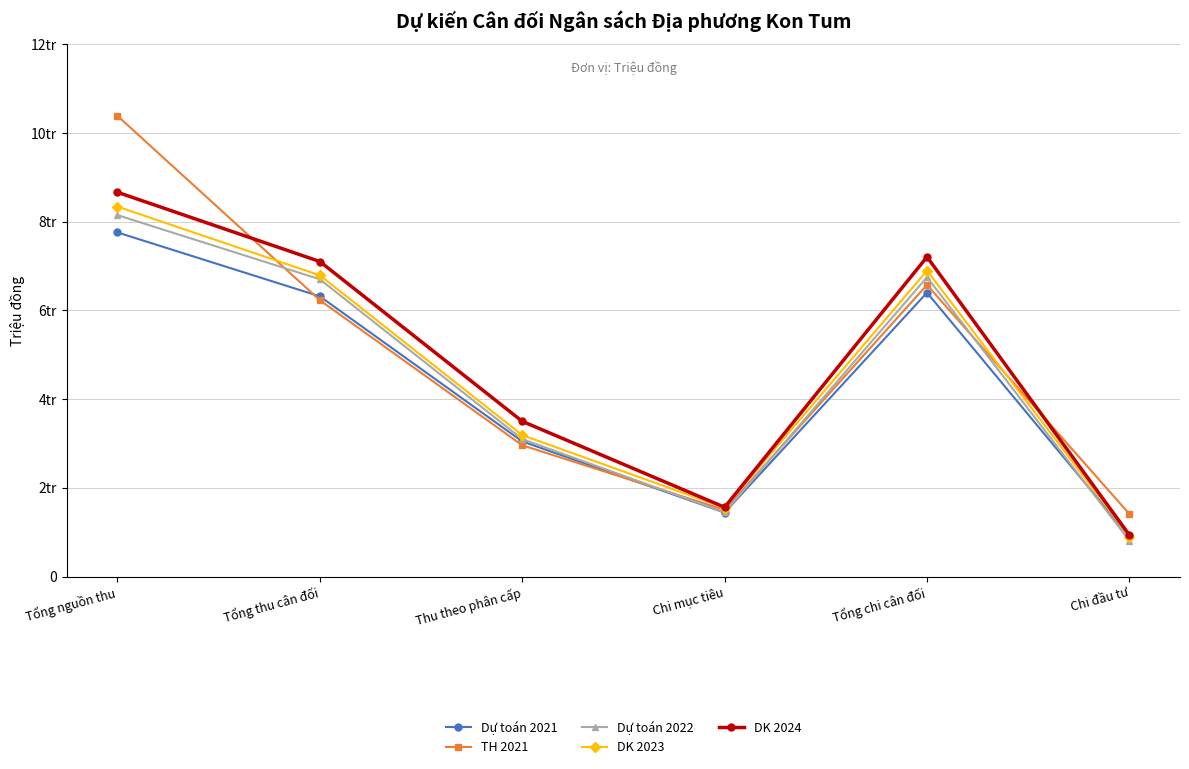

The DK 2023 series shows 231567.8 at Chi đầu tư. True or false?

False